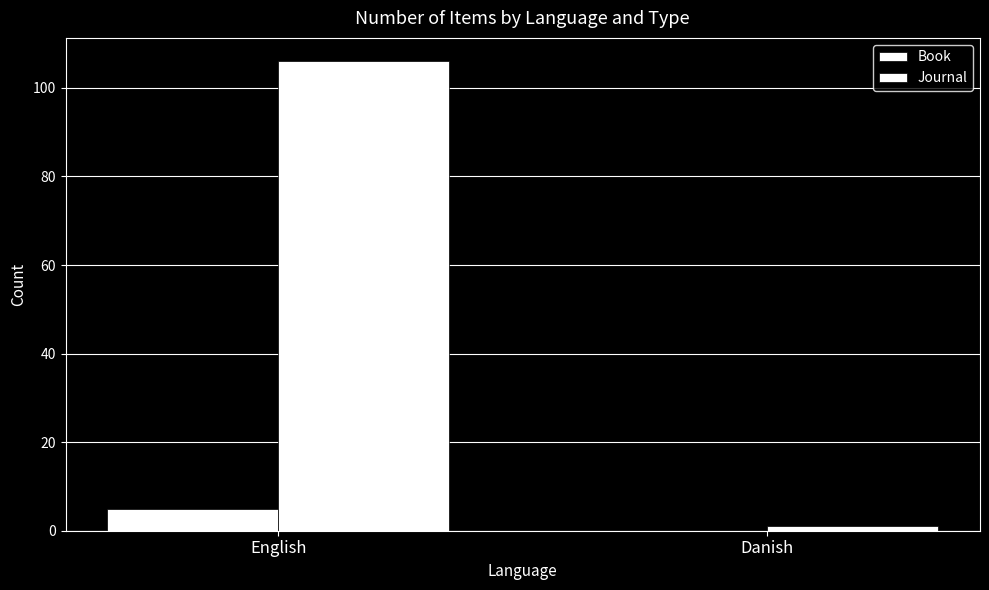

Which series has the widest spread of values?

Journal